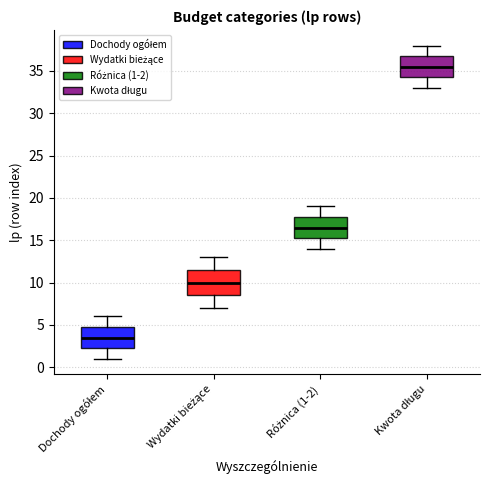

Which box has the highest median line?

Kwota długu